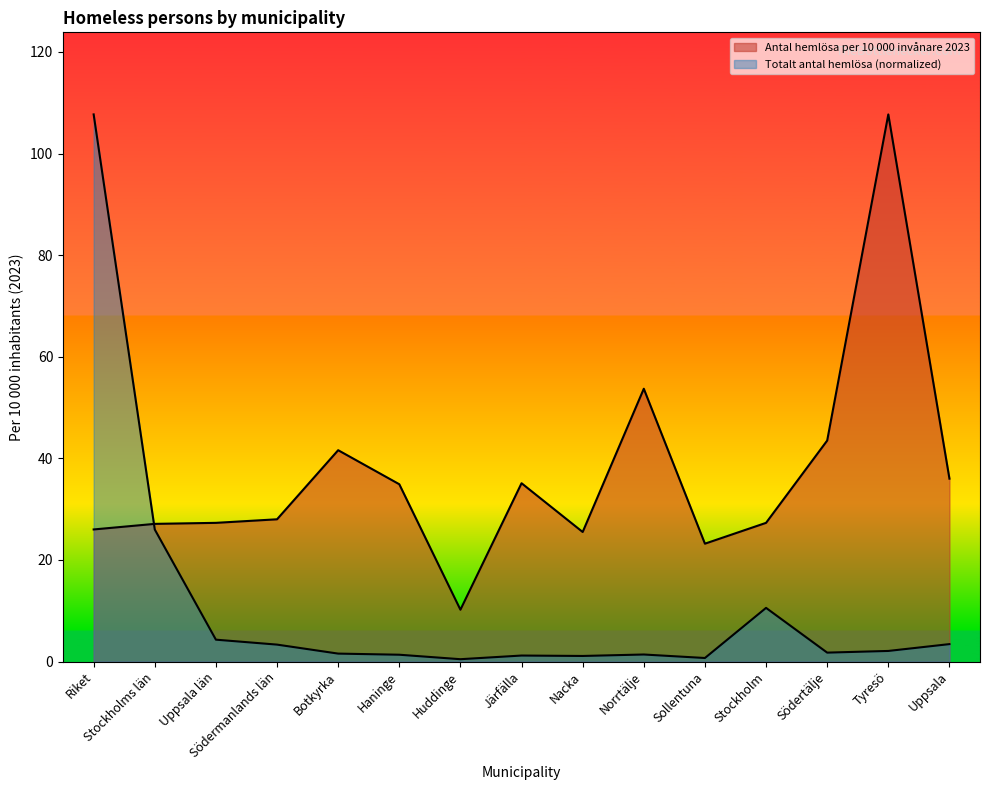

At which label does Antal hemlösa per 10 000 invånare 2023 first exceed 28?

Botkyrka